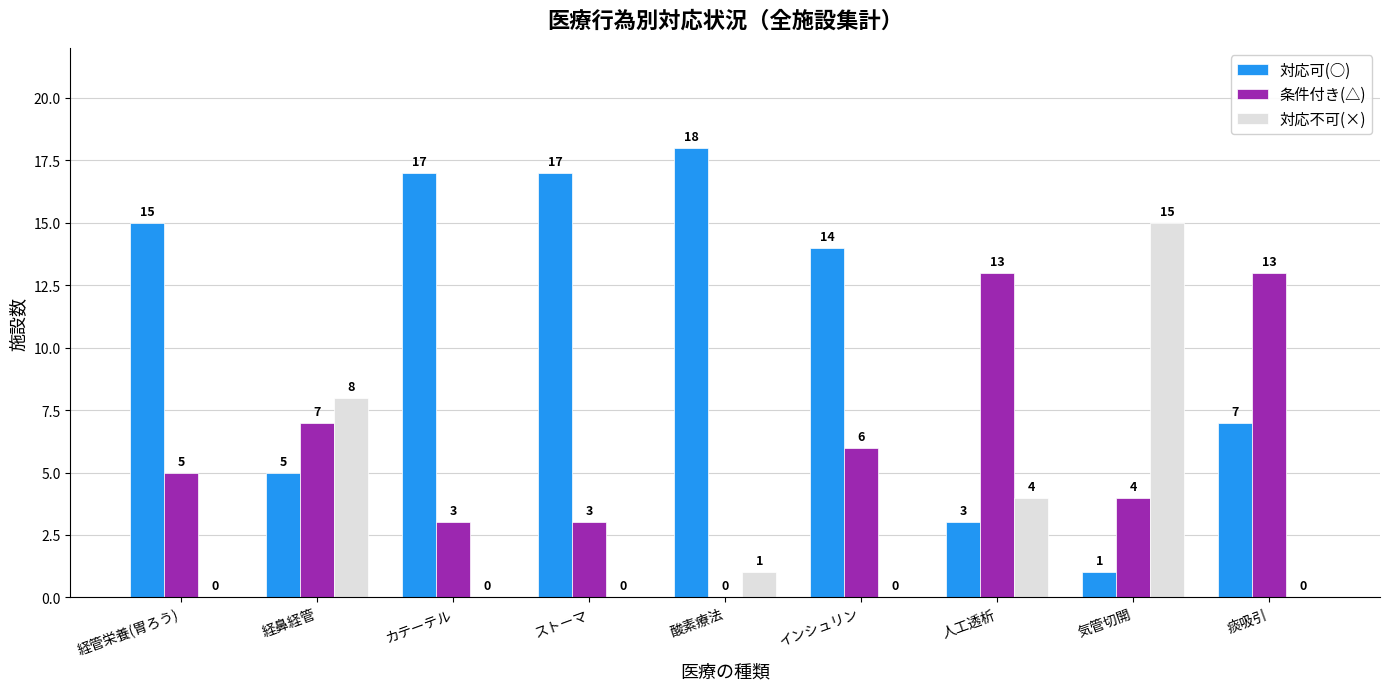

Does the chart contain stacked bars?

No